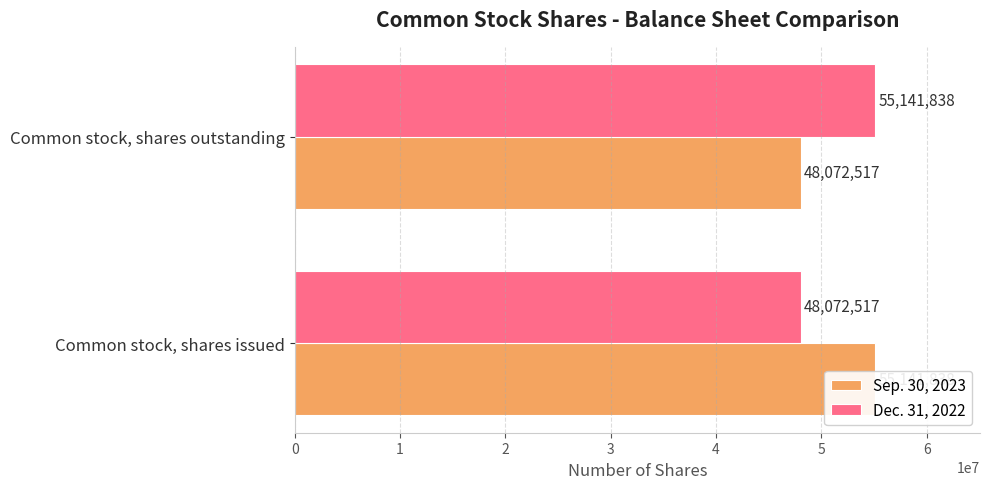

Is the value of Dec. 31, 2022 at Common stock, shares outstanding greater than the value of Sep. 30, 2023 at Common stock, shares issued?

No